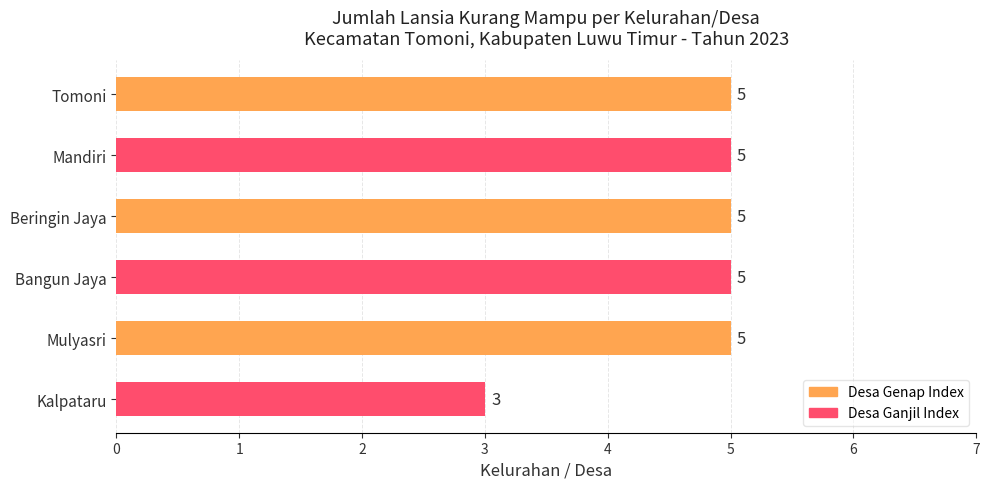

Reading top to bottom, list all the values displayed in this chart.

5	5	5	5	5	3